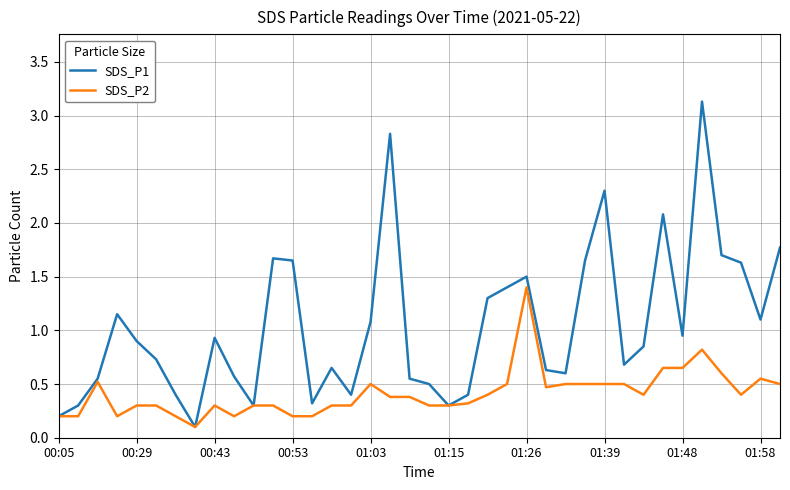

Rank the series by their average value, from highest to lowest.

SDS_P1, SDS_P2